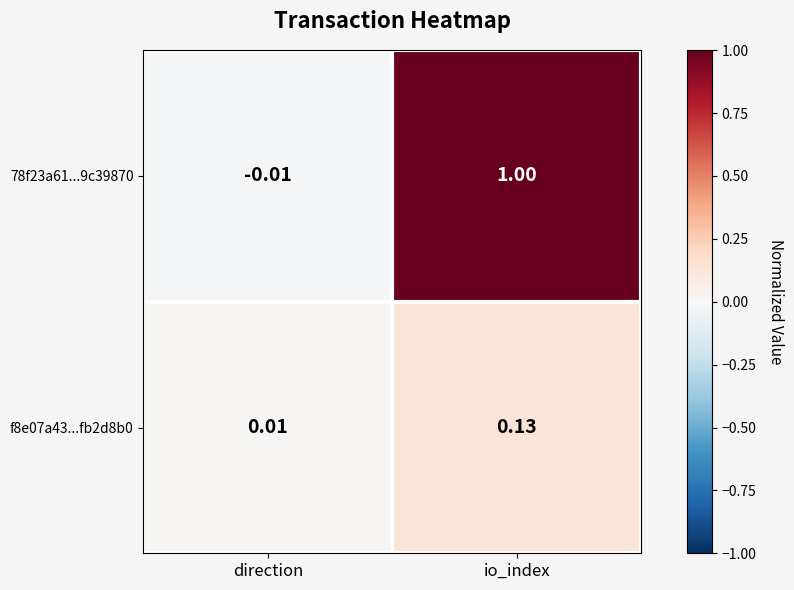

Is the value of f8e07a43...fb2d8b0 at direction greater than the value of 78f23a61...9c39870 at io_index?

No